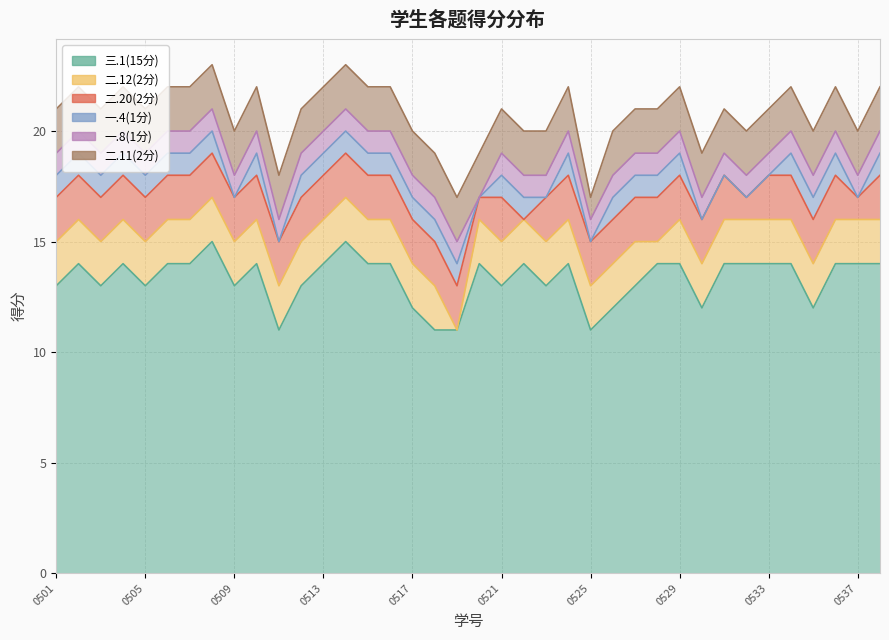

What is the average value of the 一.4(1分) series?

1